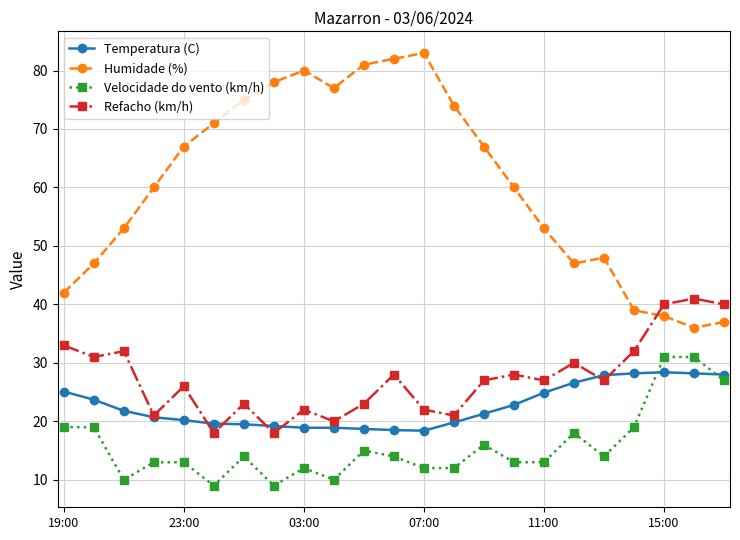

What is the value of the Velocidade do vento (km/h) point at the 2nd from the left?

19.0